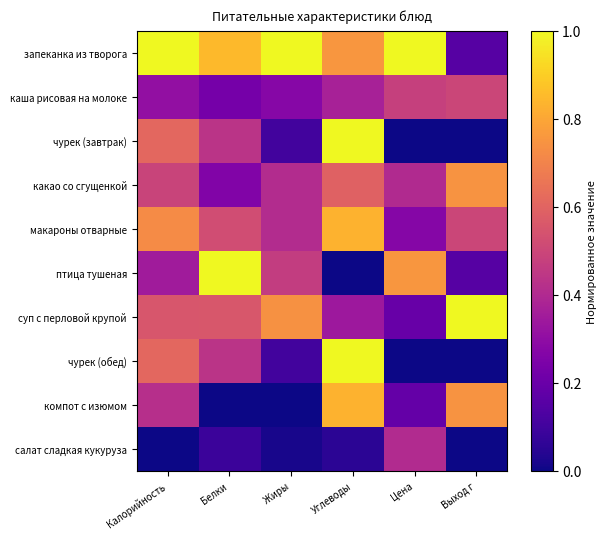

Reading left to right, transcribe all the data shown in this chart.

запеканка из творога: Калорийность=1.0	Белки=0.8	Жиры=1.0	Углеводы=0.8	Цена=1.0	Выход г=0.1
каша рисовая на молоке: Калорийность=0.3	Белки=0.2	Жиры=0.3	Углеводы=0.4	Цена=0.5	Выход г=0.5
чурек (завтрак): Калорийность=0.6	Белки=0.4	Жиры=0.1	Углеводы=1.0	Цена=0.0	Выход г=0.0
какао со сгущенкой: Калорийность=0.5	Белки=0.3	Жиры=0.4	Углеводы=0.6	Цена=0.4	Выход г=0.7
макароны отварные: Калорийность=0.7	Белки=0.5	Жиры=0.4	Углеводы=0.8	Цена=0.3	Выход г=0.5
птица тушеная: Калорийность=0.3	Белки=1.0	Жиры=0.5	Углеводы=0.0	Цена=0.8	Выход г=0.1
суп с перловой крупой: Калорийность=0.6	Белки=0.6	Жиры=0.7	Углеводы=0.3	Цена=0.2	Выход г=1.0
чурек (обед): Калорийность=0.6	Белки=0.4	Жиры=0.1	Углеводы=1.0	Цена=0.0	Выход г=0.0
компот с изюмом: Калорийность=0.4	Белки=0.0	Жиры=0.0	Углеводы=0.8	Цена=0.2	Выход г=0.7
салат сладкая кукуруза: Калорийность=0.0	Белки=0.1	Жиры=0.0	Углеводы=0.1	Цена=0.4	Выход г=0.0